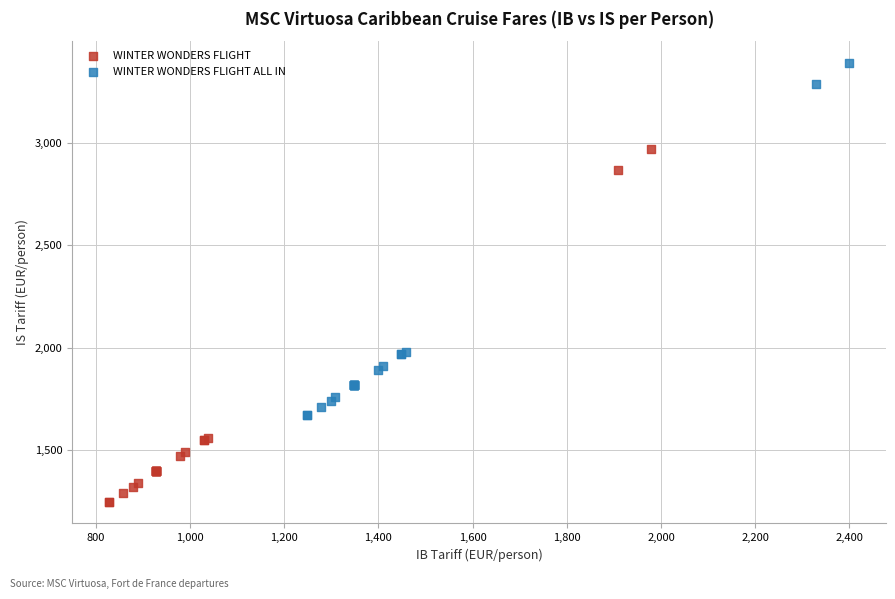

Which series contains the lowest Y value?

WINTER WONDERS FLIGHT